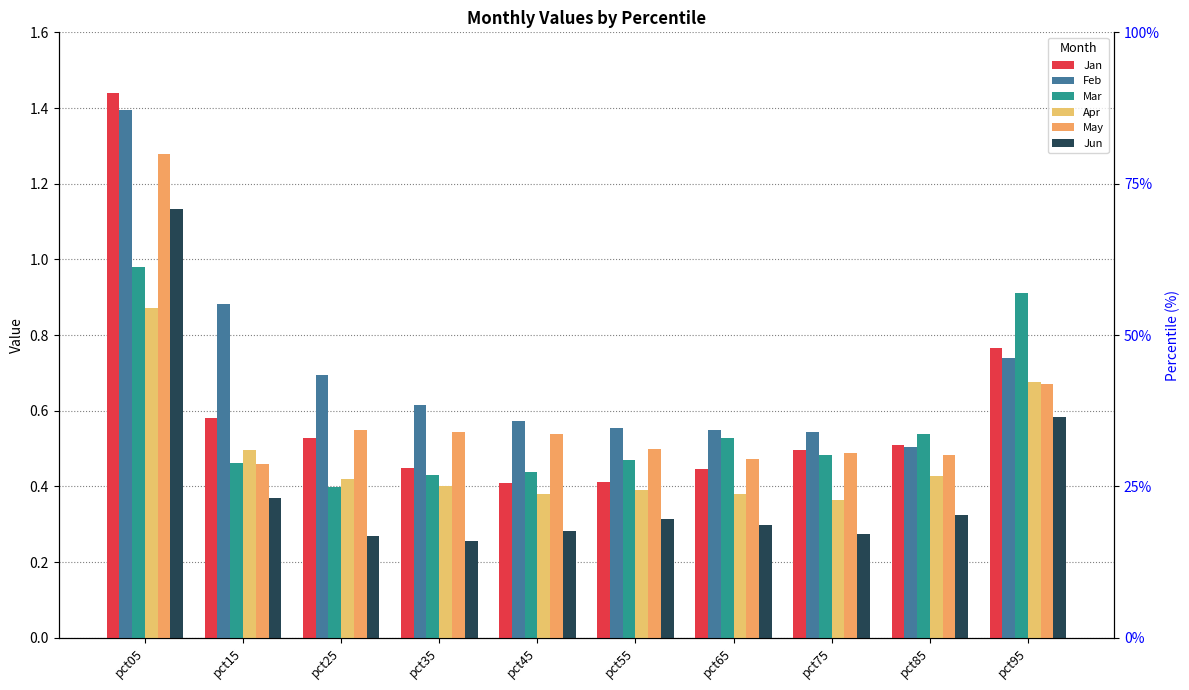

At which category is the sum across all series the highest?

pct05